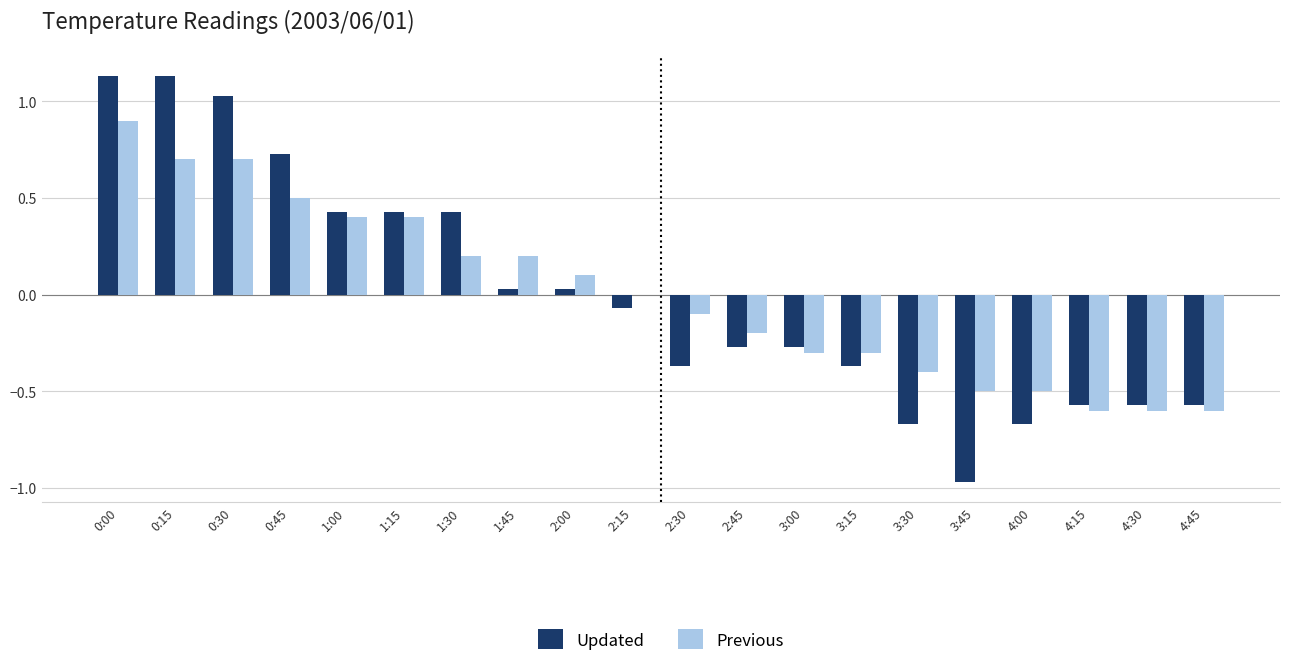

What is the total value across all series at 4:15?

-1.2